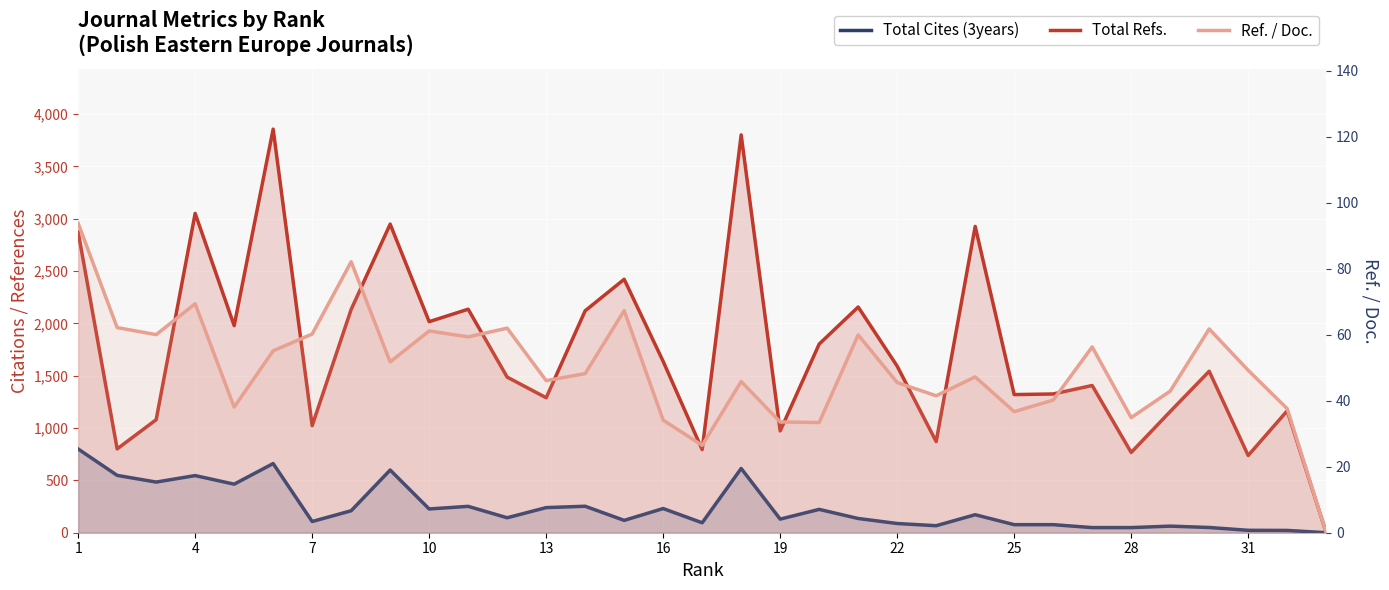

Is it true that Total Cites (3years) equals 35.5 at 22?

False